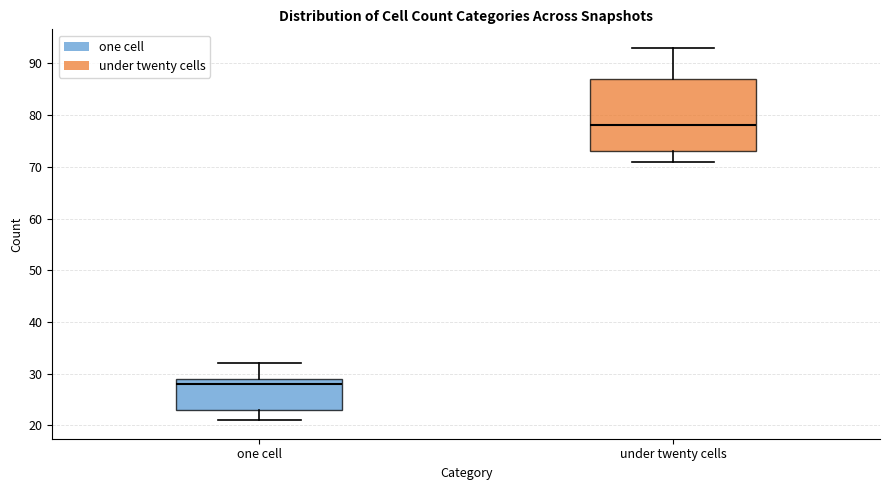

Reading left to right, read every box against the y-axis: the position of its median line, the range the box covers, and the ends of its whiskers. The values are not printed on the chart, so give them approximately, as read against the axis.

one cell: median 28, box 23 to 29, whiskers 21 to 32
under twenty cells: median 78, box 73 to 87, whiskers 71 to 93